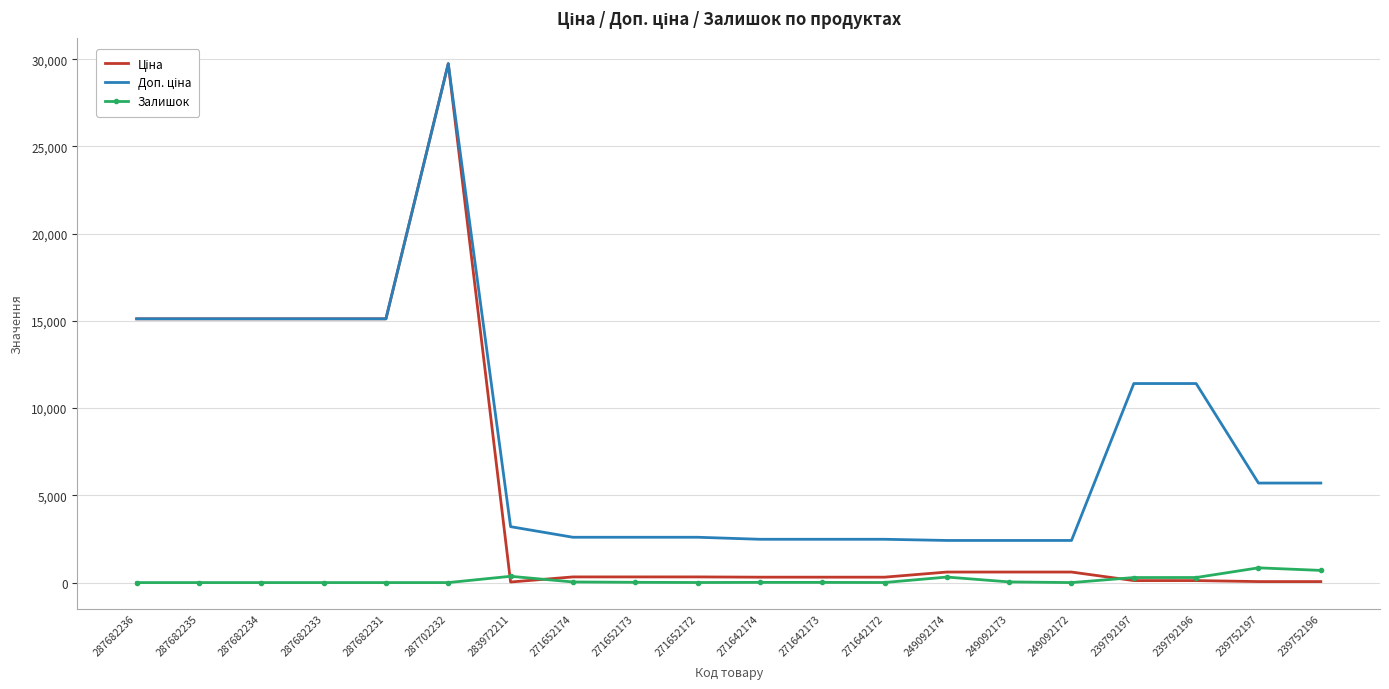

At which category is the sum across all series the highest?

287702232